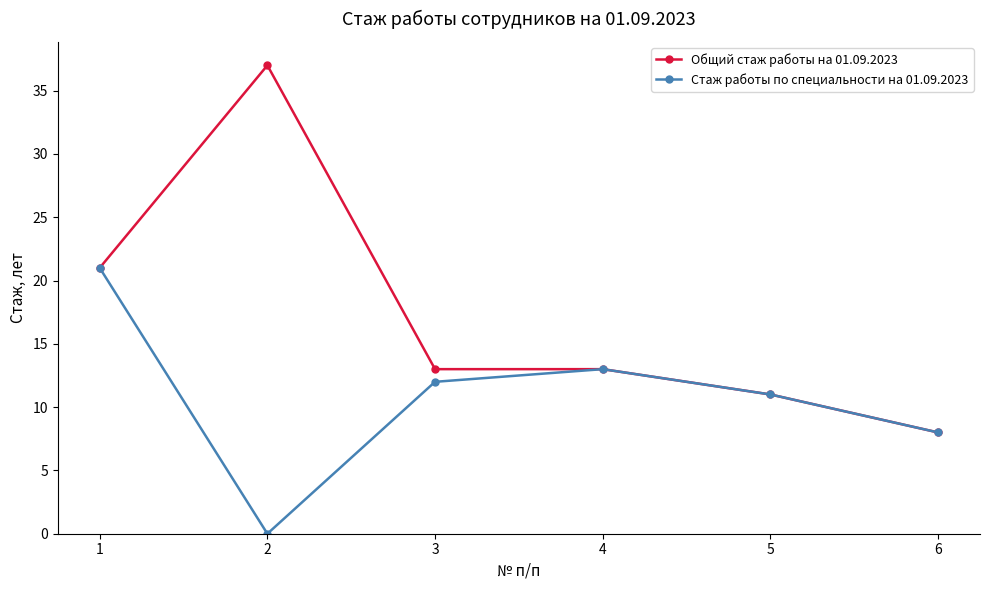

What is the sum of all Стаж работы по специальности на 01.09.2023 values?

65